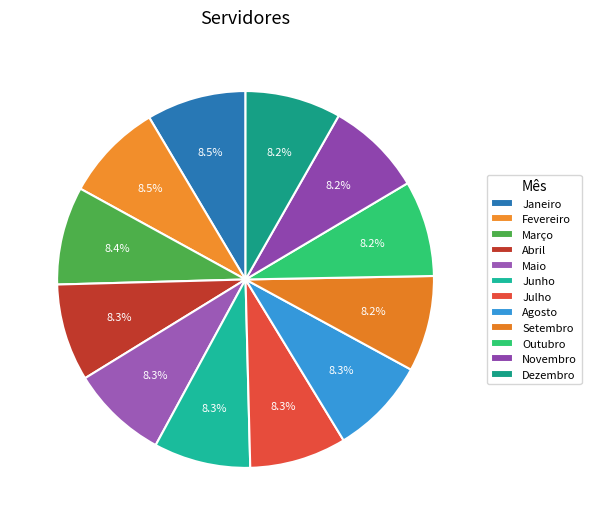

What is the largest slice in the pie chart?

Janeiro